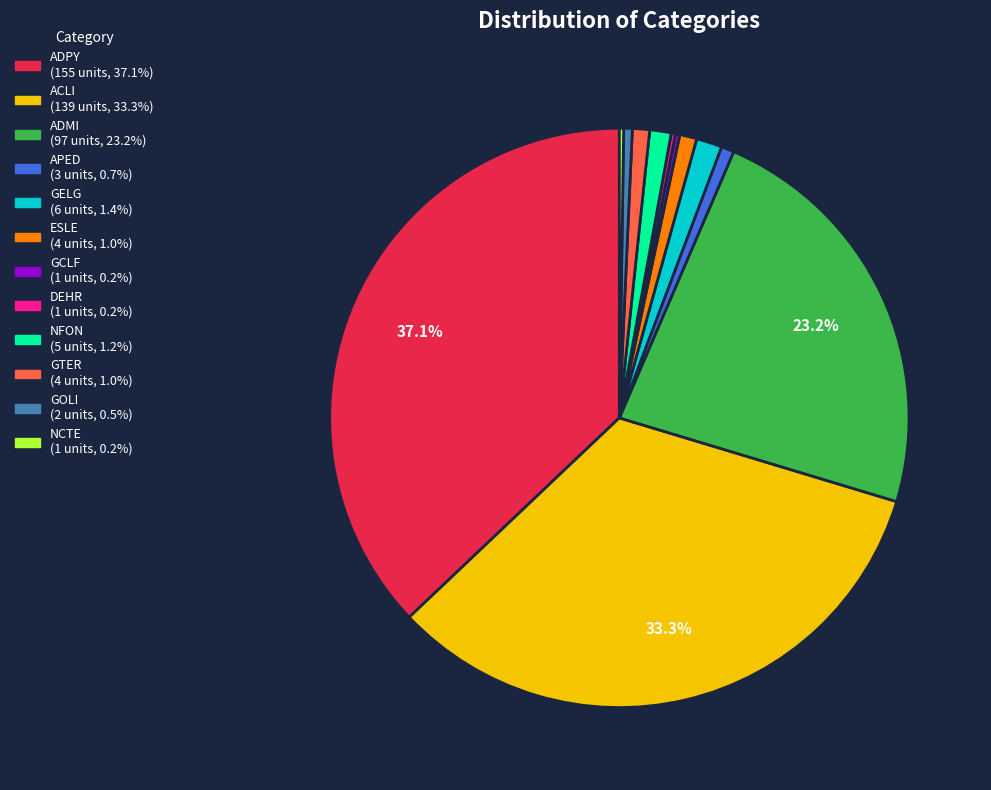

Approximately how many times larger is the value at APED compared to NFON?

0.6